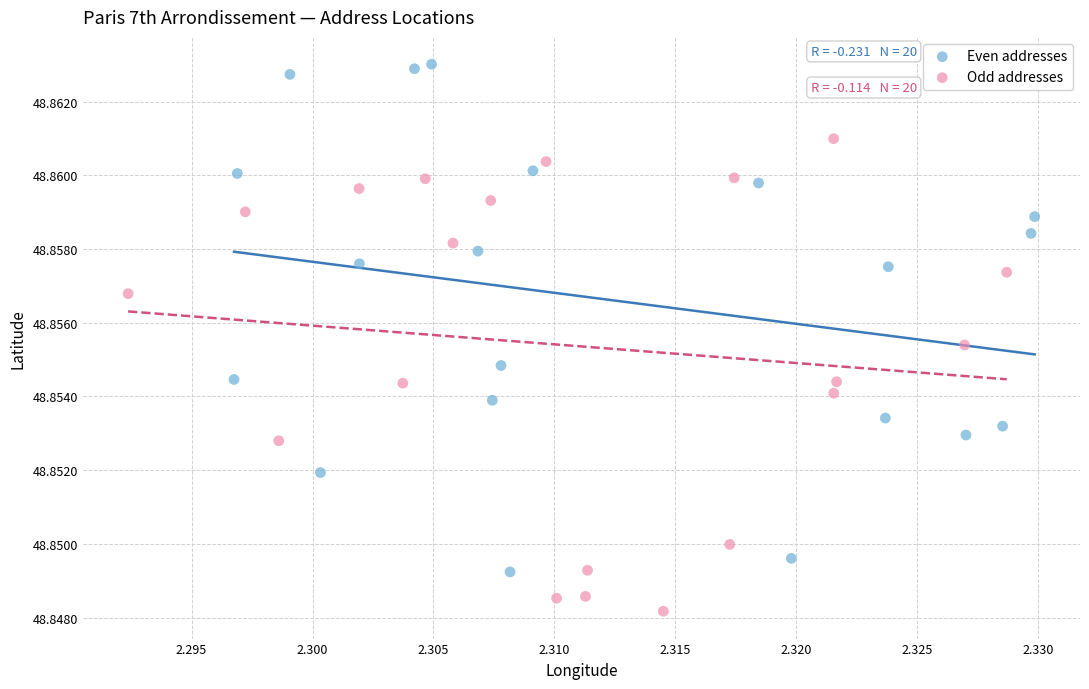

Which series reaches the maximum Y coordinate?

Even addresses